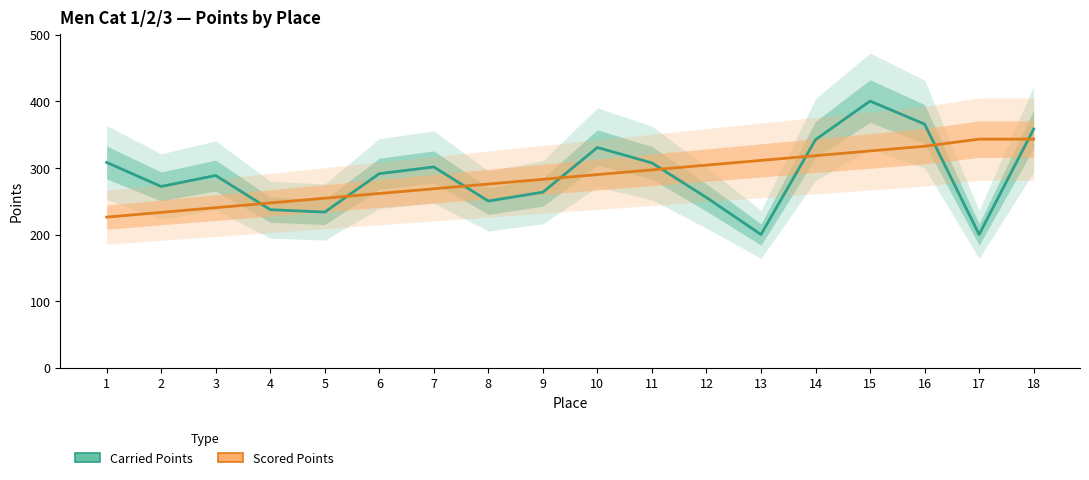

At which label does Scored Points reach its minimum?

1